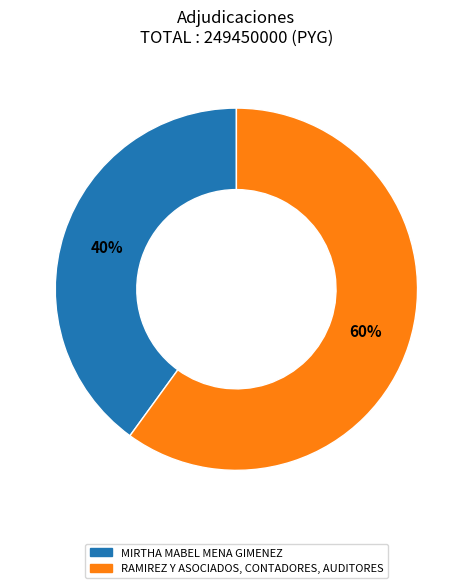

Is there any slice that represents more than half of the pie?

Yes